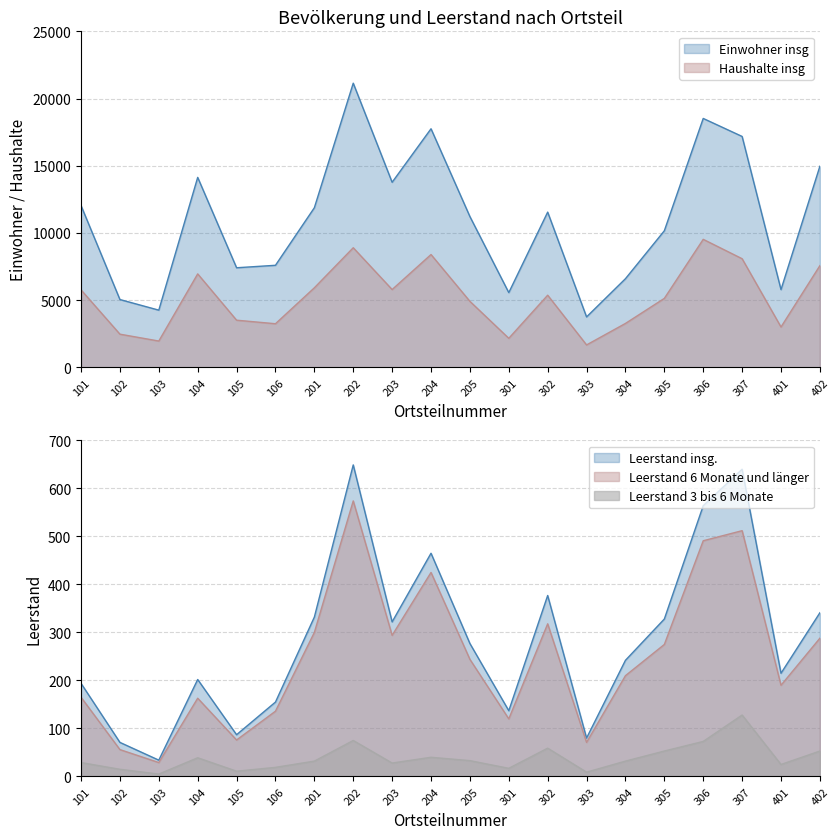

List the labels in order of Leerstand 3 bis 6 Monate value, largest first.

307, 202, 306, 302, 305, 402, 204, 104, 205, 201, 304, 101, 203, 401, 106, 301, 102, 105, 303, 103